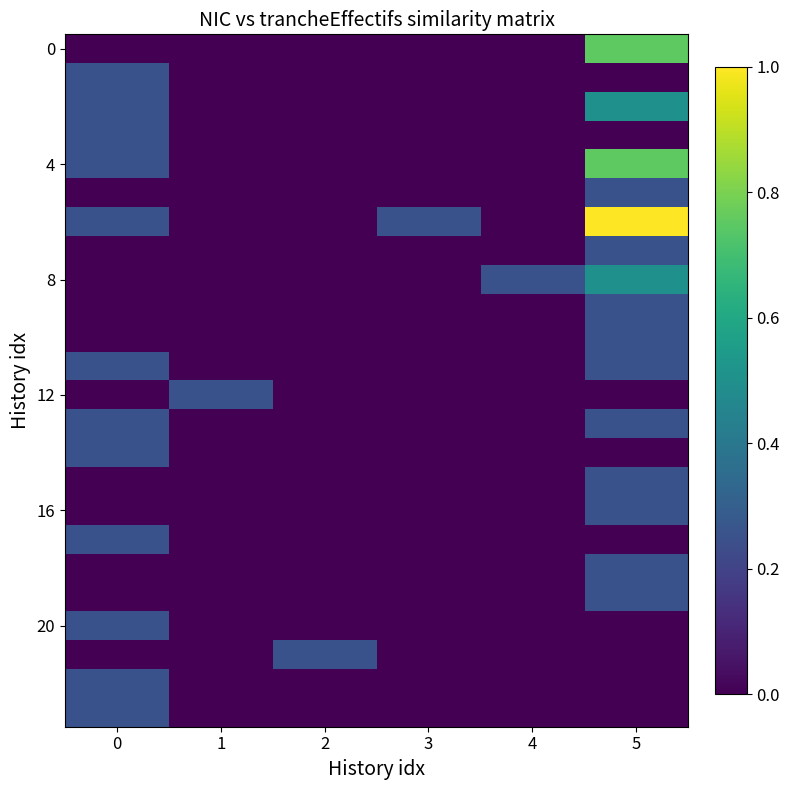

At how many categories does at least one series exceed 0?

6